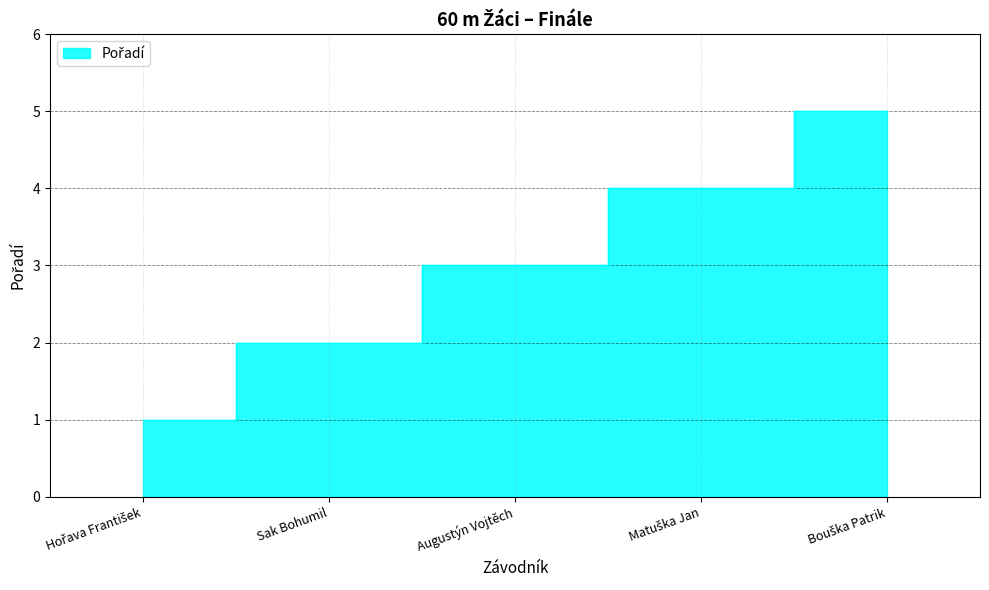

The value at Augustýn Vojtěch is 3. True or false?

True